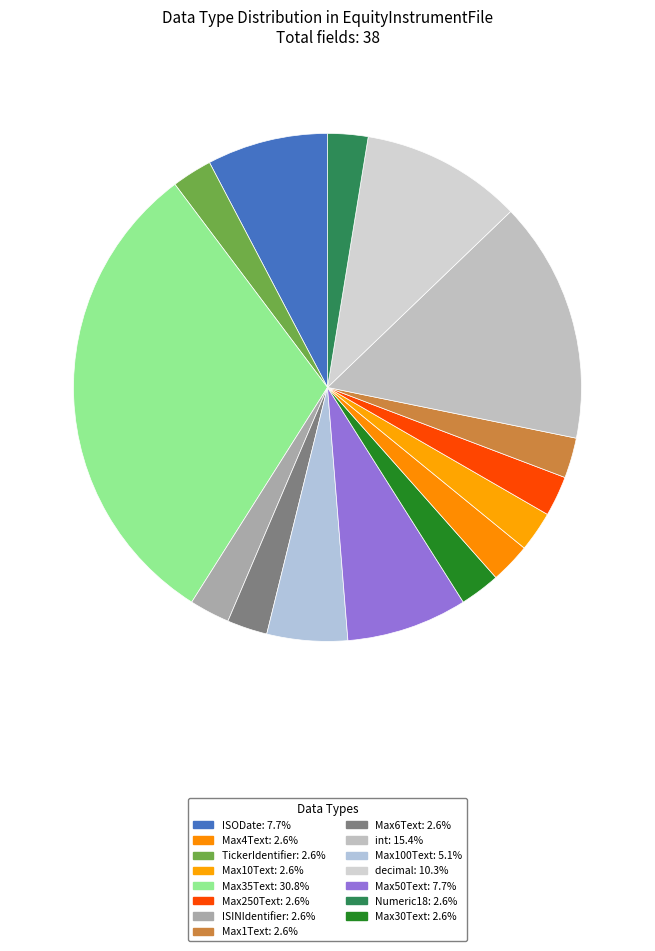

To the nearest percent, what is the average slice percentage?

7%